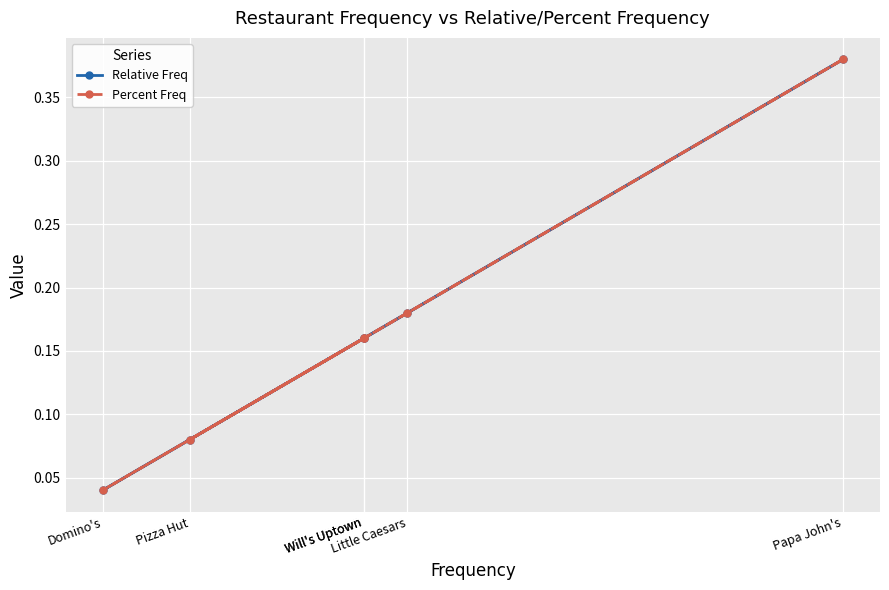

True or false: Percent Freq and Relative Freq intersect in this chart.

False